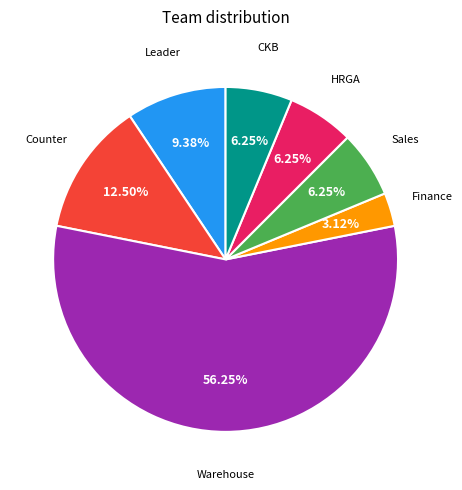

What is the ratio of the value at Leader to the value at Finance?

3.0